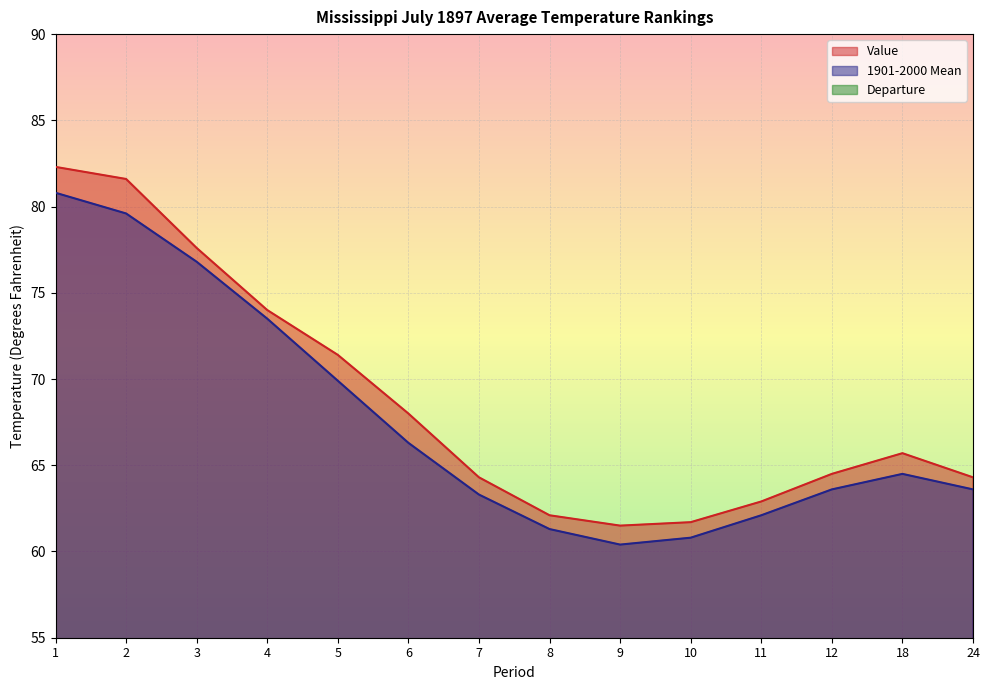

What is the spread (max minus min) of values at 7?

63.3